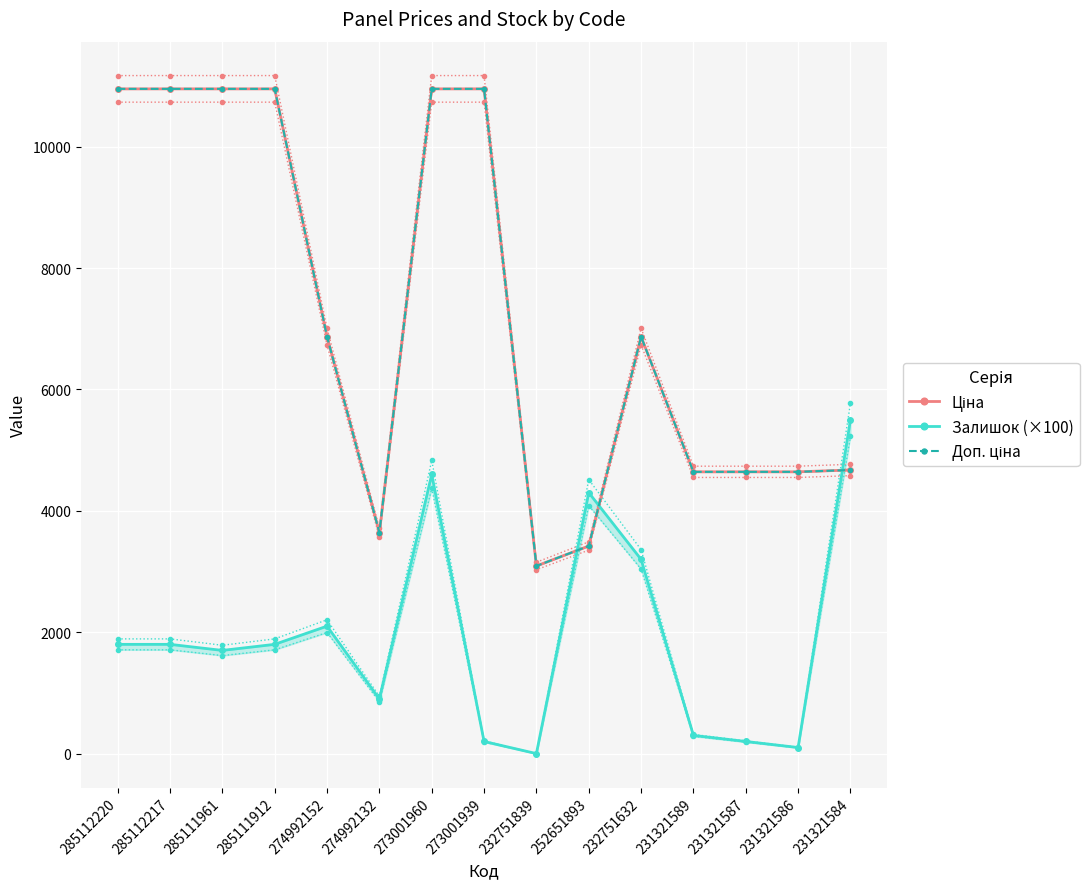

Is this an area chart (filled region under the line)?

No